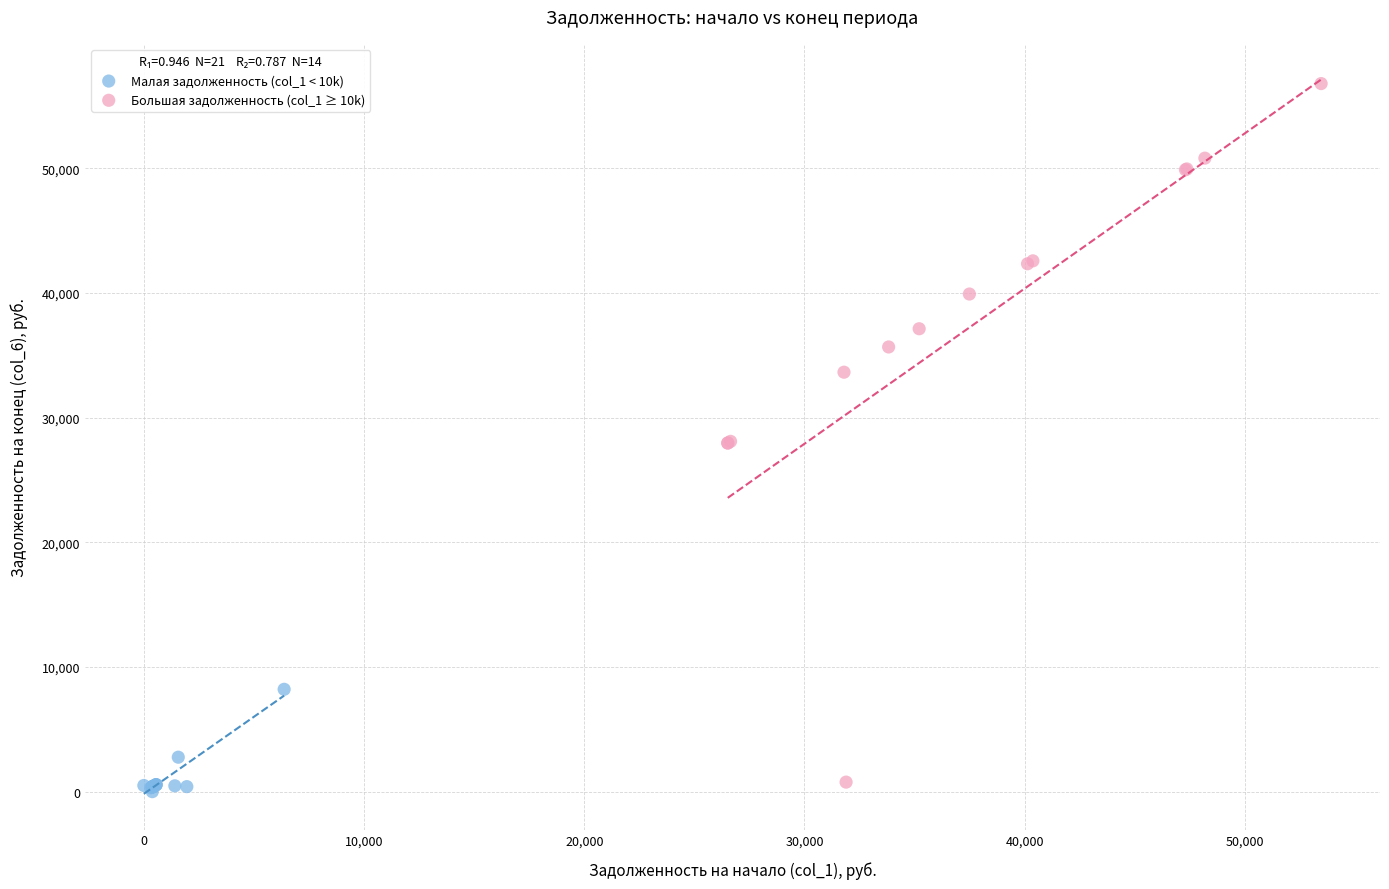

Which series contains the lowest Y value?

Малая задолженность (col_1 < 10k)